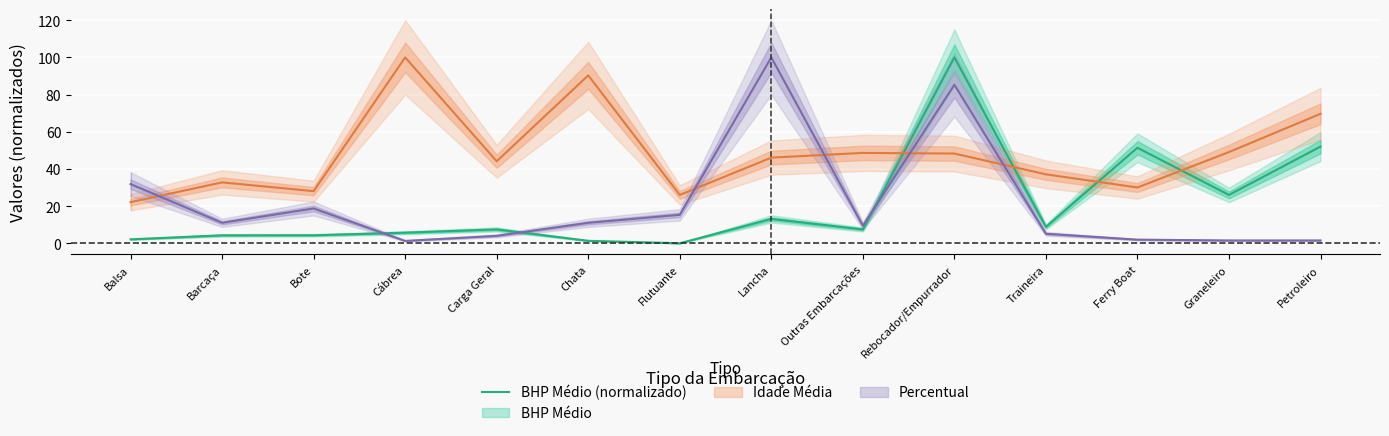

Reading right to left, transcribe all the data shown in this chart.

Petroleiro=52.1	Graneleiro=26.1	Ferry Boat=51.4	Traineira=8.9	Rebocador/Empurrador=100.0	Outras Embarcações=7.5	Lancha=13.2	Flutuante=0.1	Chata=1.4	Carga Geral=7.5	Cábrea=5.8	Bote=4.4	Barcaça=4.3	Balsa=2.2